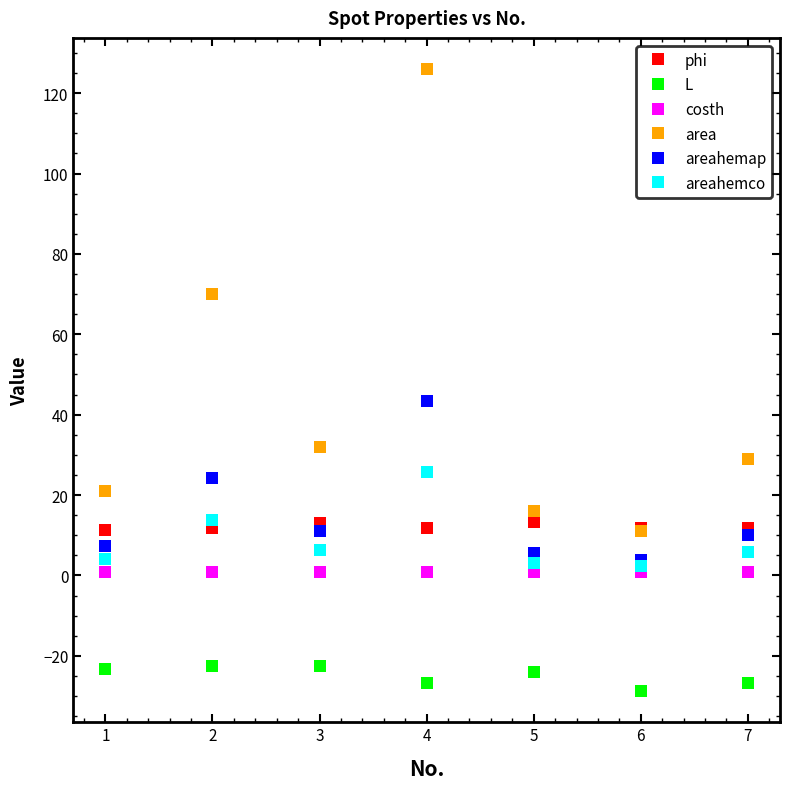

Which series has the largest total across all categories?

area